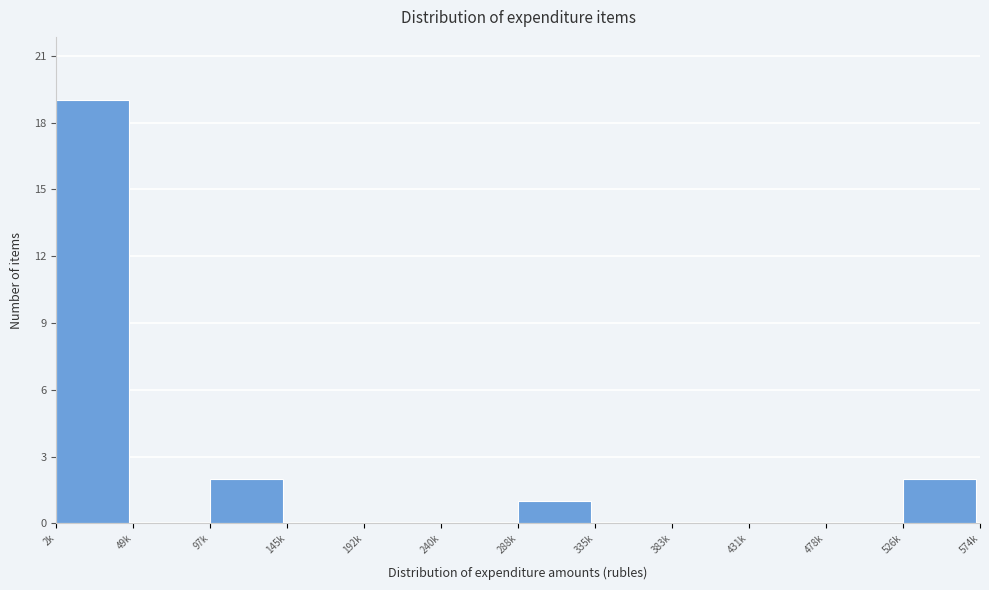

Reading right to left, extract all data points from this chart.

526k=2	478k=0	431k=0	383k=0	335k=0	288k=1	240k=0	192k=0	145k=0	97k=2	49k=0	2k=19